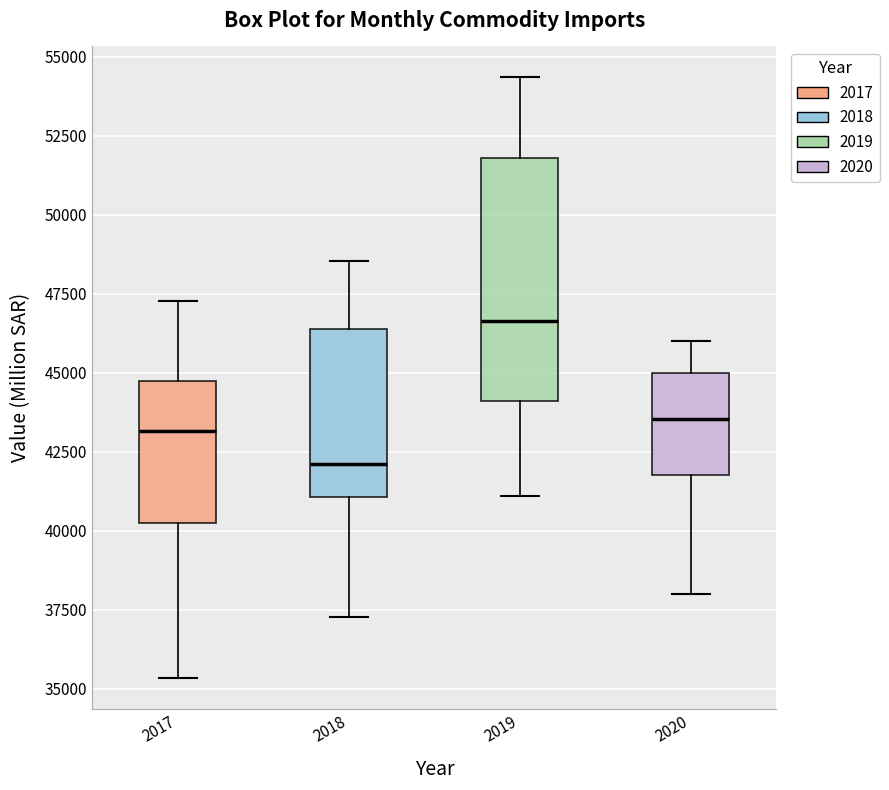

Reading left to right, read every box against the y-axis: the position of its median line, the range the box covers, and the ends of its whiskers. The values are not printed on the chart, so give them approximately, as read against the axis.

2017: median 43000, box 40000 to 44500, whiskers 35500 to 47500
2018: median 42000, box 41000 to 46500, whiskers 37500 to 48500
2019: median 46500, box 44000 to 52000, whiskers 41000 to 54500
2020: median 43500, box 42000 to 45000, whiskers 38000 to 46000